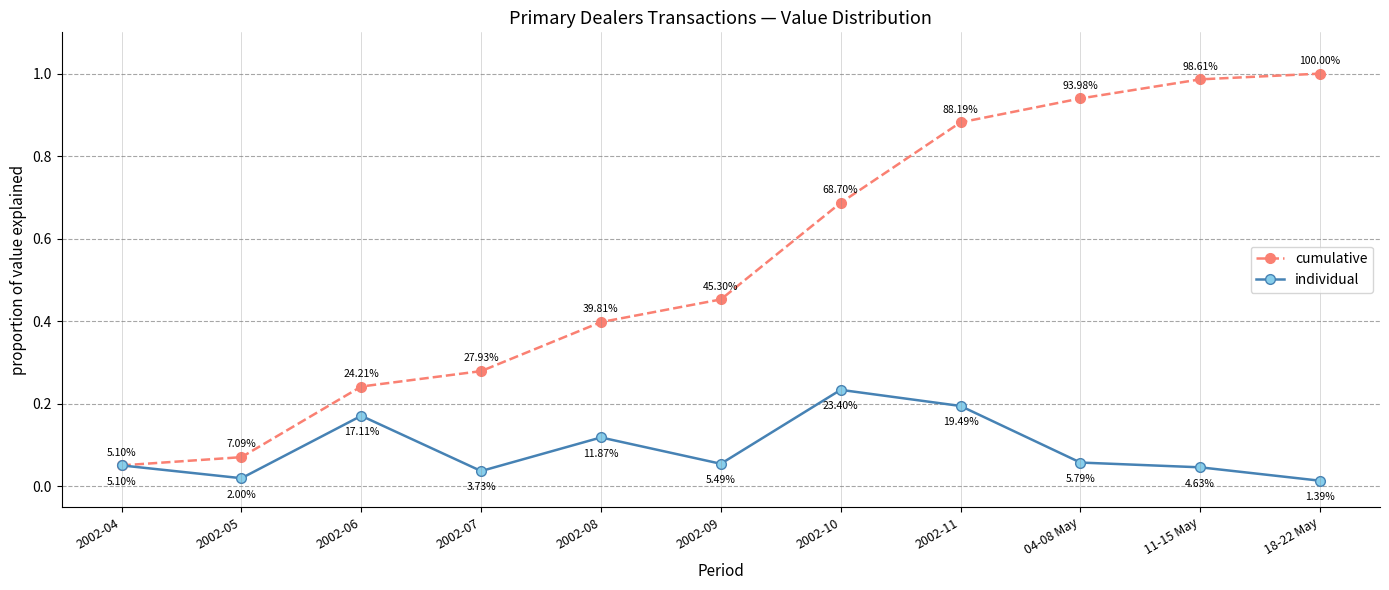

Between 2002-06 and 11-15 May, which series saw the biggest shift?

cumulative